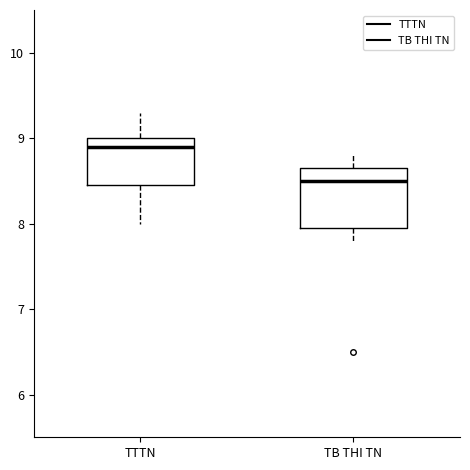

Comparing the boxes themselves (not the whiskers), which one is the tallest?

TB THI TN